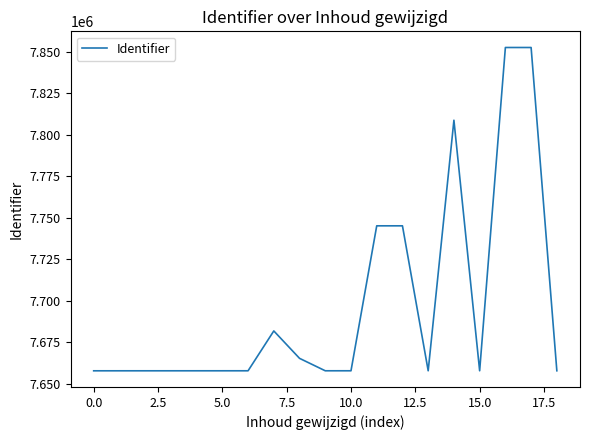

What is the maximum value shown in the chart?

7852566